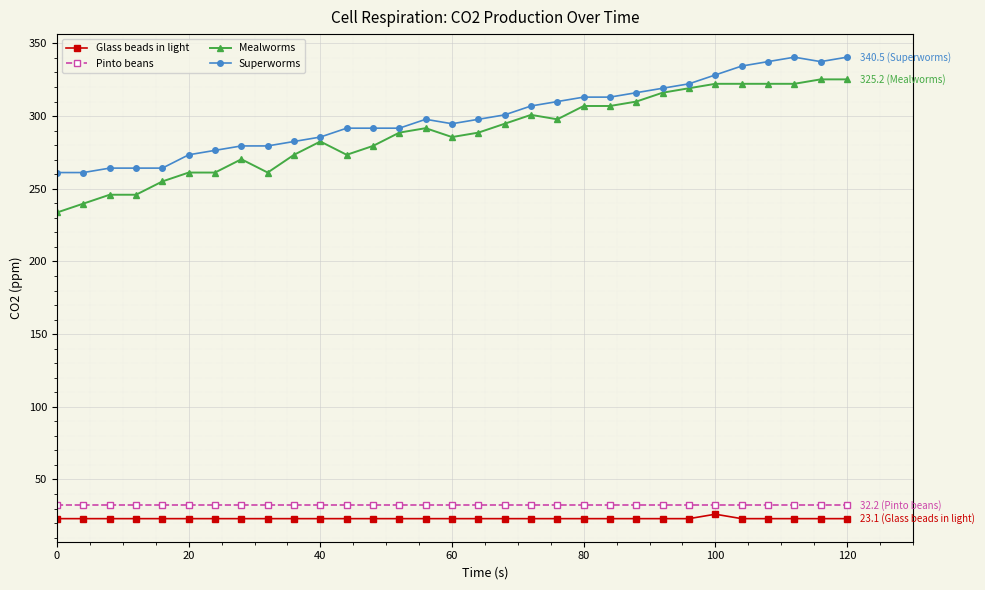

Which series has the largest range (max minus min)?

Mealworms